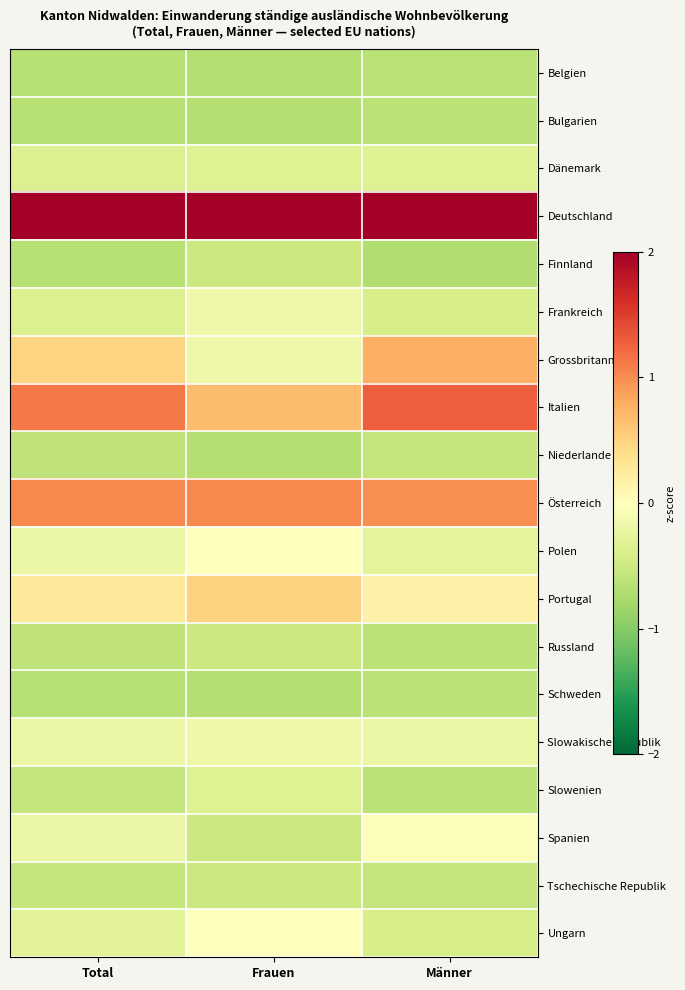

Reading right to left, transcribe all the data shown in this chart.

Belgien: Männer=-0.6	Frauen=-0.7	Total=-0.7
Bulgarien: Männer=-0.6	Frauen=-0.7	Total=-0.7
Dänemark: Männer=-0.3	Frauen=-0.3	Total=-0.3
Deutschland: Männer=3.5	Frauen=3.7	Total=3.6
Finnland: Männer=-0.7	Frauen=-0.5	Total=-0.7
Frankreich: Männer=-0.4	Frauen=-0.2	Total=-0.3
Grossbritannien: Männer=0.8	Frauen=-0.2	Total=0.5
Italien: Männer=1.3	Frauen=0.7	Total=1.1
Niederlande: Männer=-0.6	Frauen=-0.7	Total=-0.6
Österreich: Männer=1.0	Frauen=1.0	Total=1.0
Polen: Männer=-0.3	Frauen=0.0	Total=-0.2
Portugal: Männer=0.2	Frauen=0.5	Total=0.3
Russland: Männer=-0.6	Frauen=-0.5	Total=-0.6
Schweden: Männer=-0.6	Frauen=-0.7	Total=-0.7
Slowakische Republik: Männer=-0.2	Frauen=-0.2	Total=-0.2
Slowenien: Männer=-0.6	Frauen=-0.3	Total=-0.6
Spanien: Männer=-0.0	Frauen=-0.5	Total=-0.2
Tschechische Republik: Männer=-0.6	Frauen=-0.5	Total=-0.6
Ungarn: Männer=-0.4	Frauen=0.0	Total=-0.3